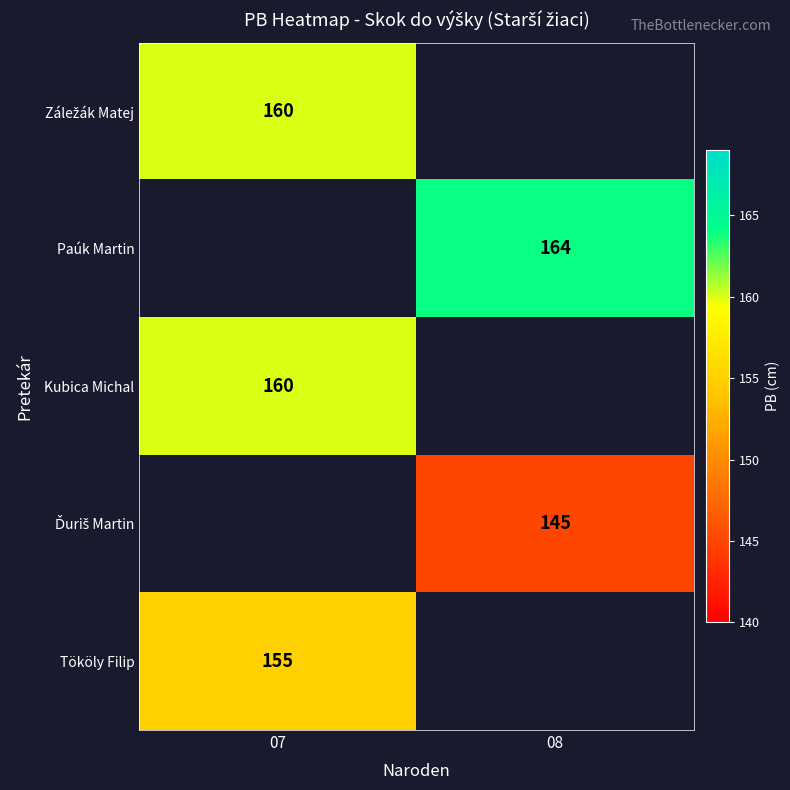

The Tököly Filip series shows 76 at 07. True or false?

False